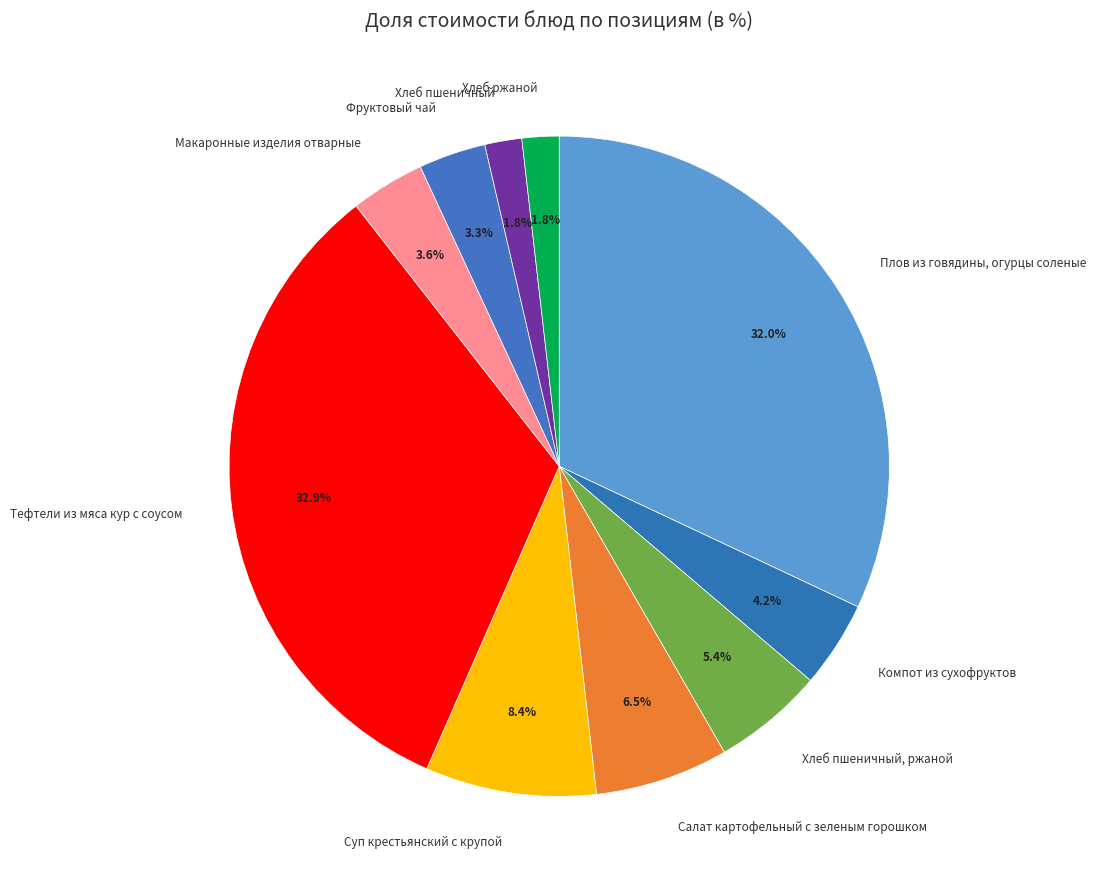

Rank the categories by value from highest to lowest.

Тефтели из мяса кур с соусом, Плов из говядины, огурцы соленые, Суп крестьянский с крупой, Салат картофельный с зеленым горошком, Хлеб пшеничный, ржаной, Компот из сухофруктов, Макаронные изделия отварные, Фруктовый чай, Хлеб пшеничный, Хлеб ржаной